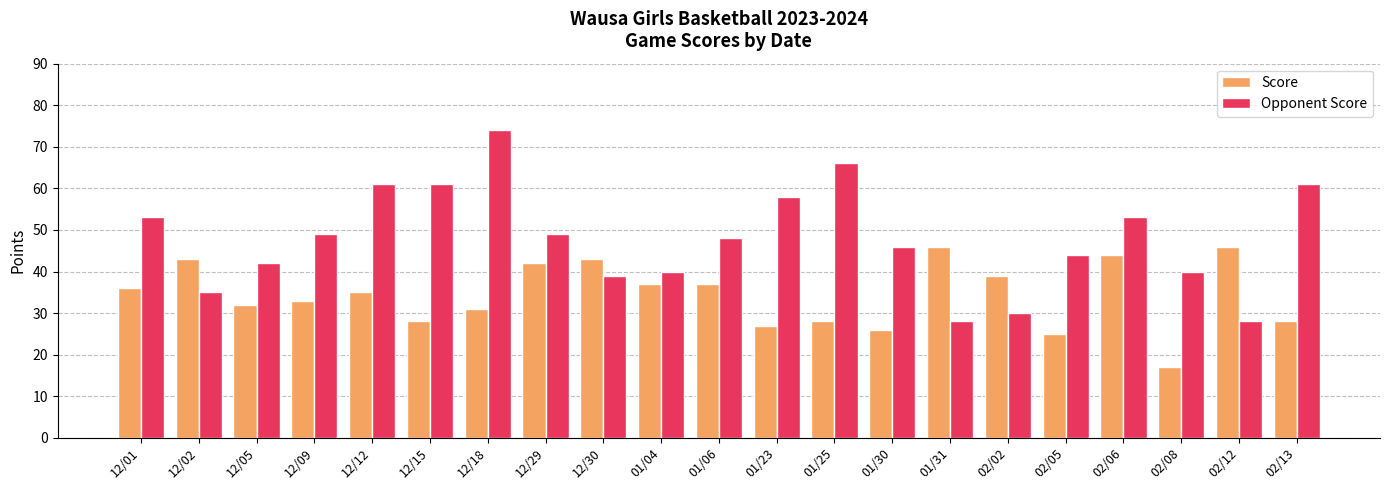

How many distinct data groups are displayed?

2